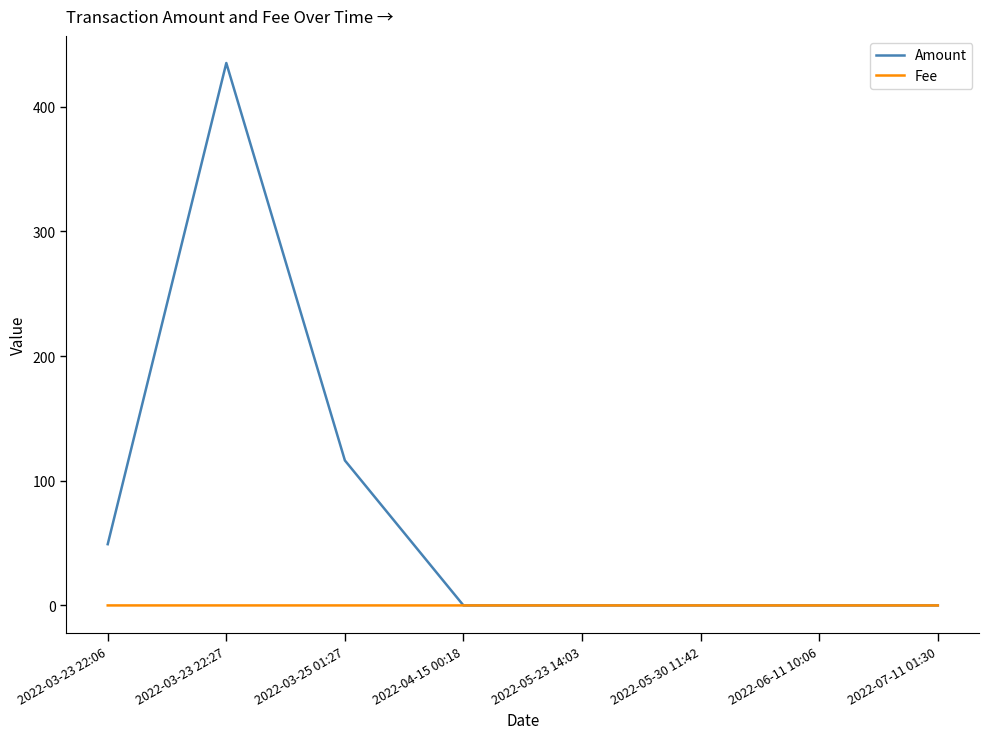

The value of Fee at 2022-04-15 00:18 is 0.0. True or false?

True